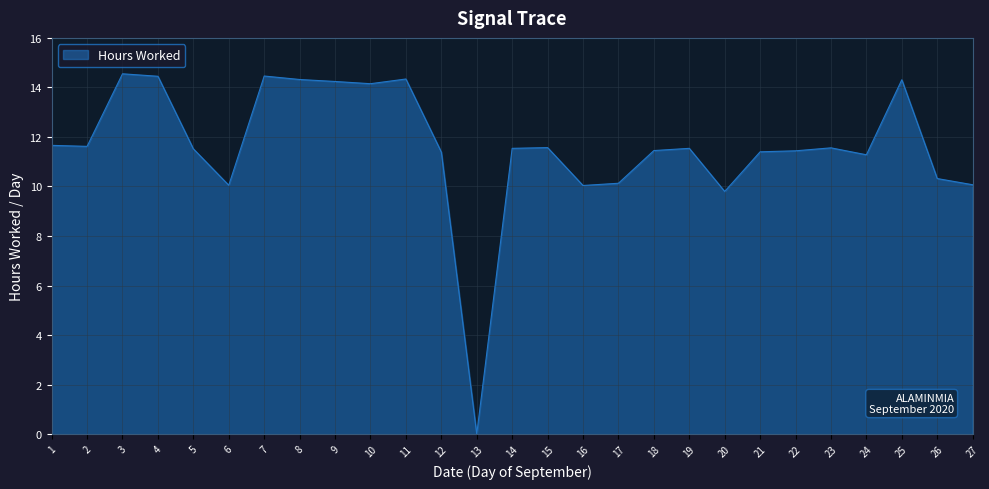

Does the chart have visible grid lines?

Yes